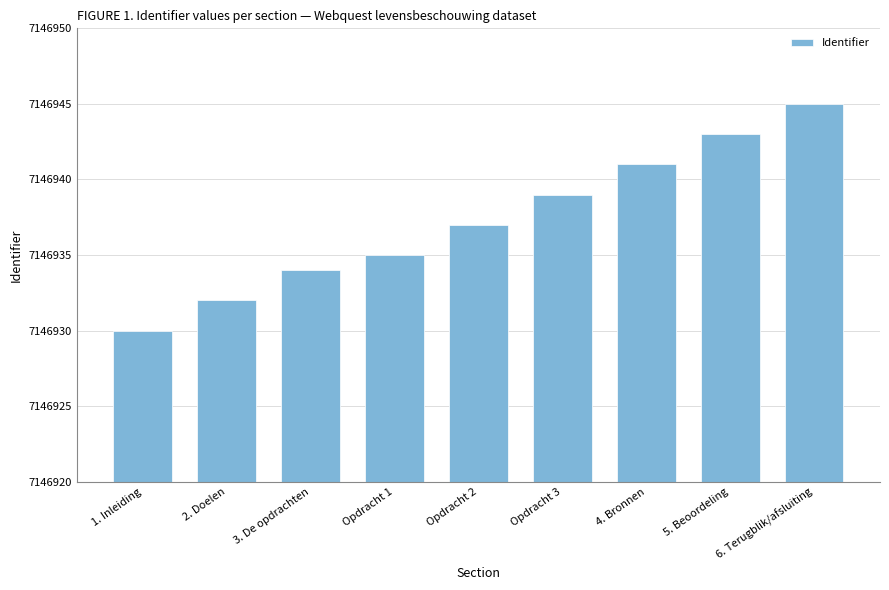

Is it true that the value at 2. Doelen is 12044313?

False